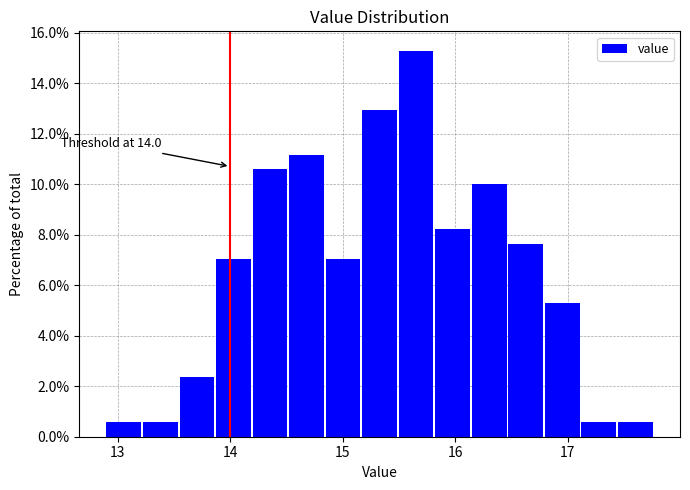

Read against the x-axis, roughly where is the centre of the tallest bar?

15.7